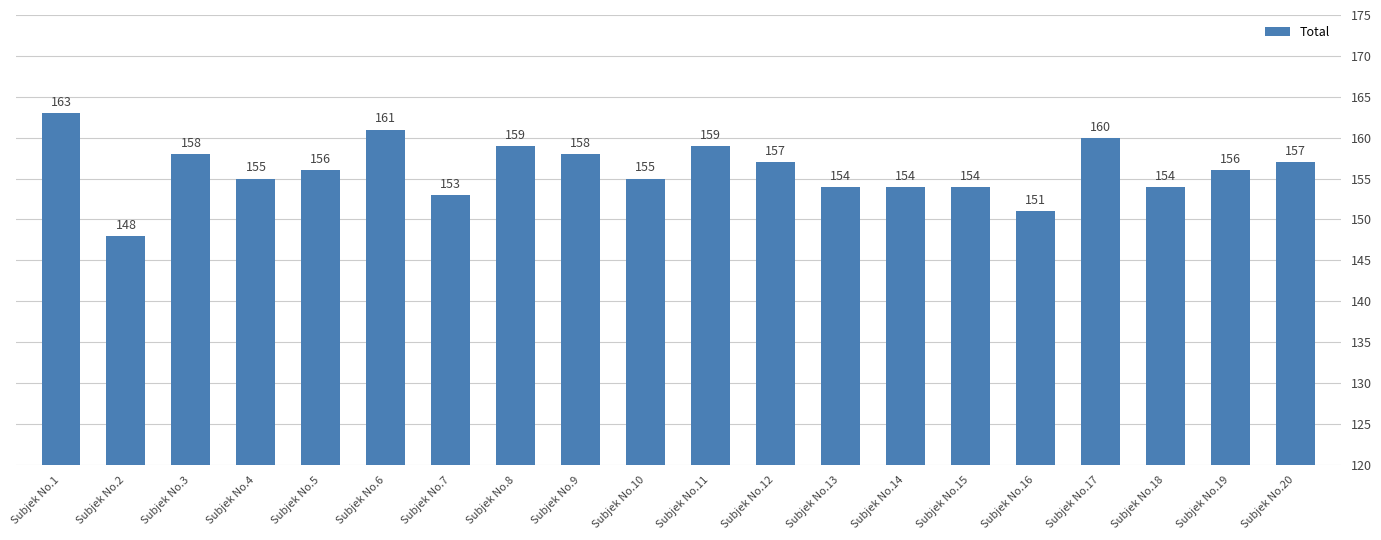

Does the chart contain any negative values?

No